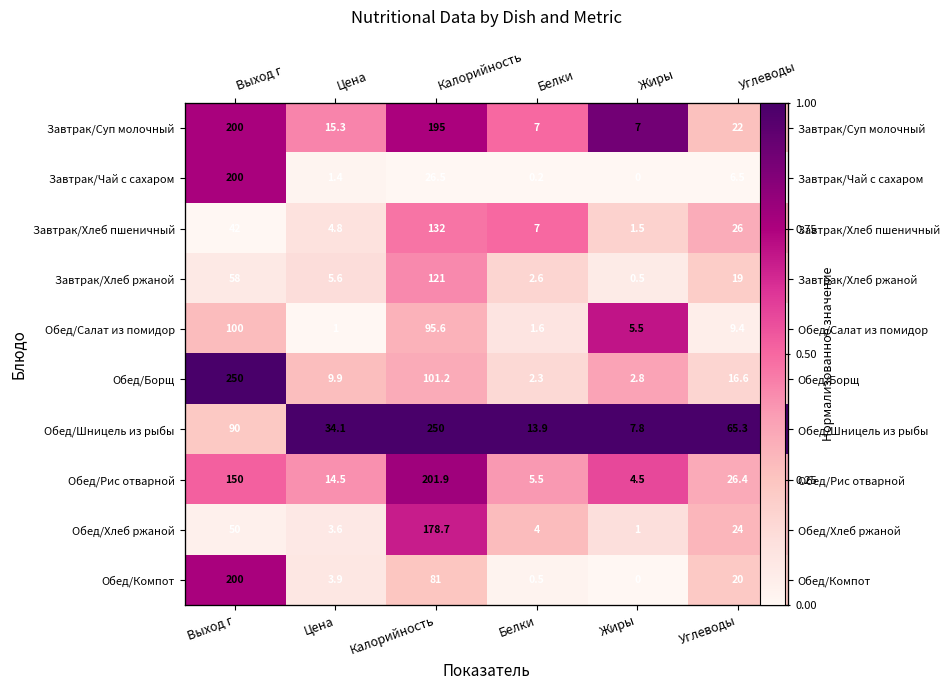

At which category is the sum across all series the highest?

Калорийность